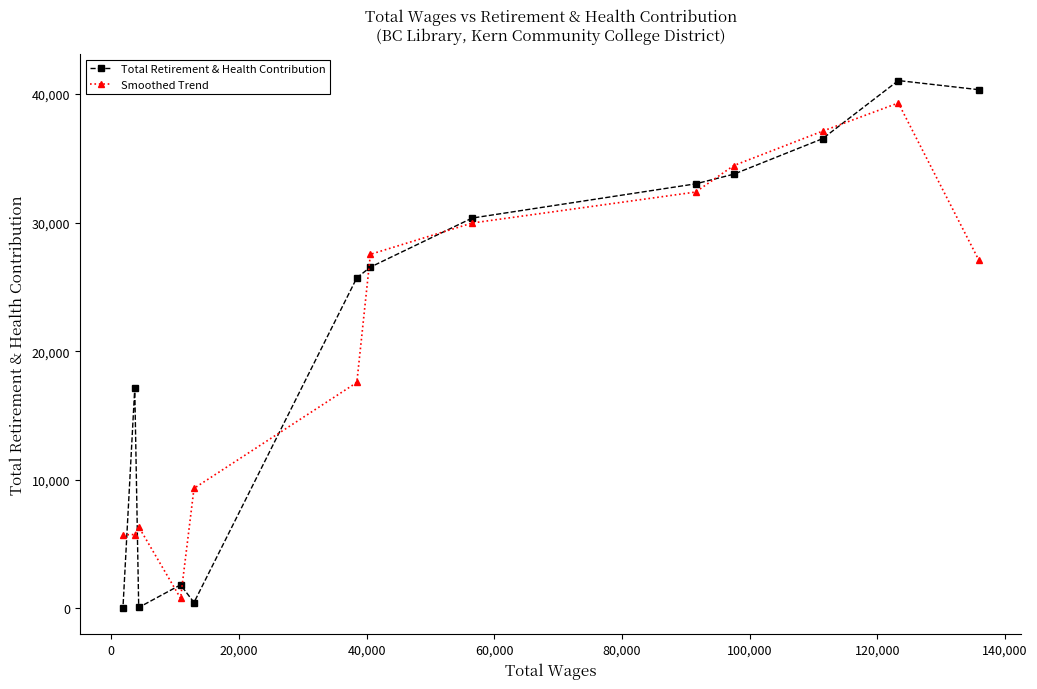

What is the sum of all Total Retirement & Health Contribution values?

286878